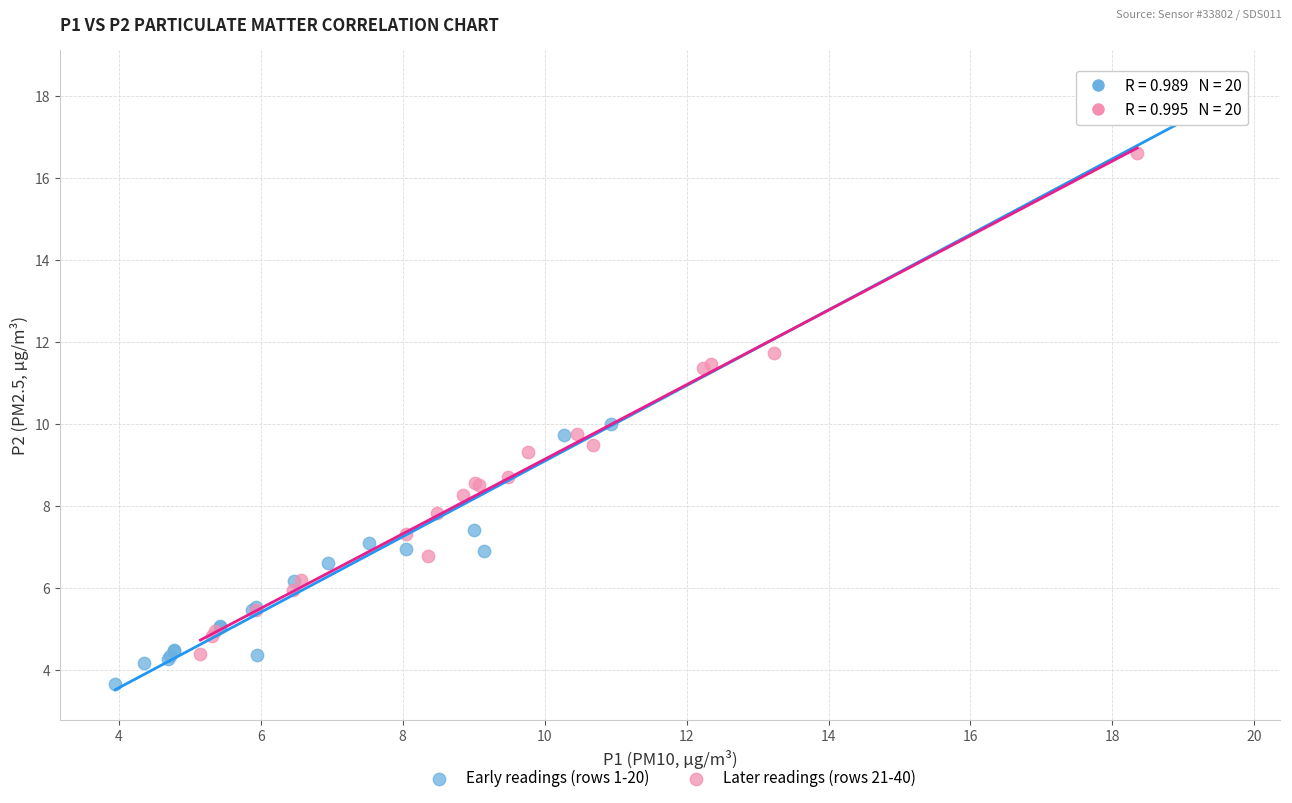

Which series has the widest spread of Y values?

Early readings (rows 1-20)